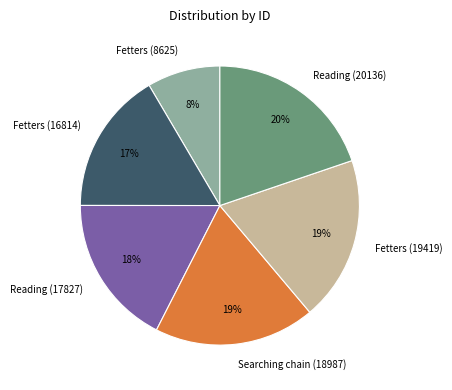

What is the largest slice in the pie chart?

Reading (20136)